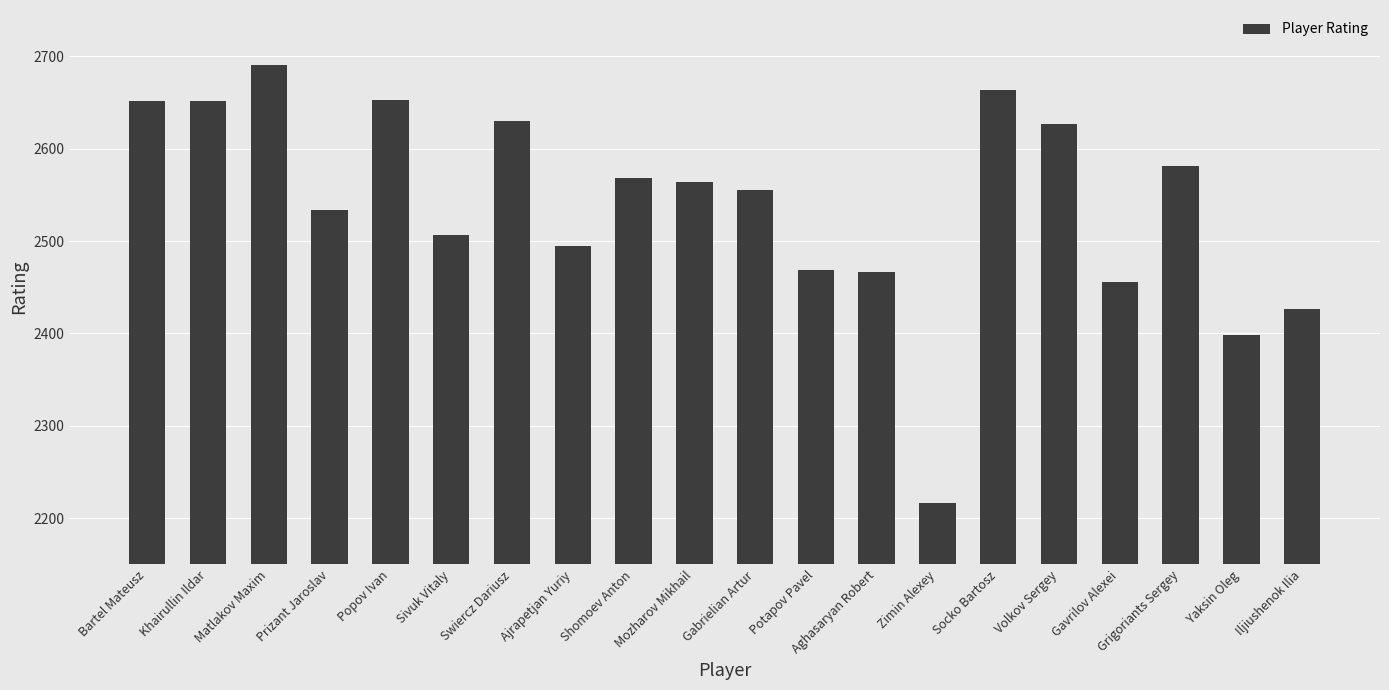

What is the average value?

2540